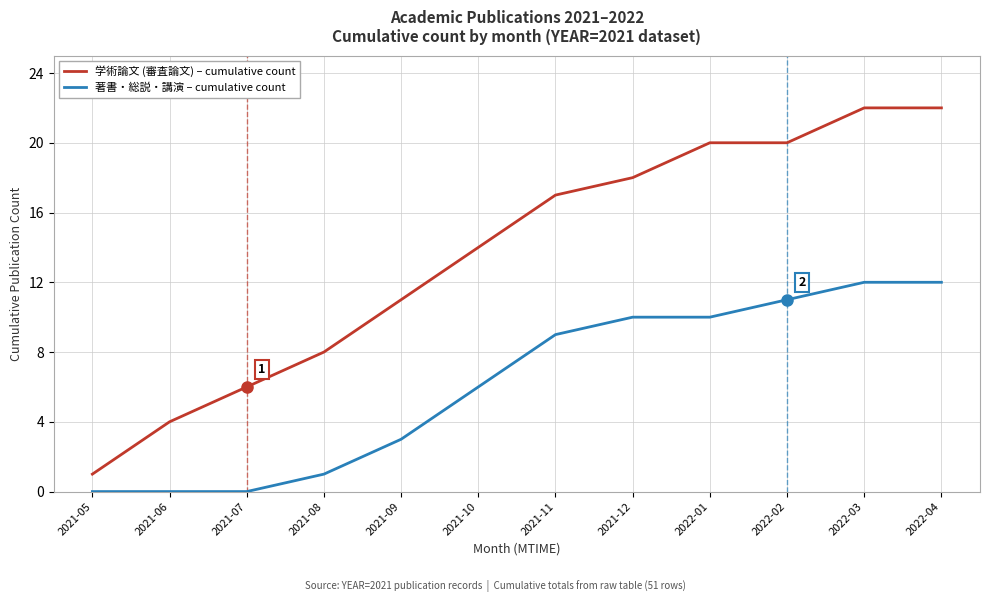

True or false: 学術論文 (審査論文) – cumulative count and 著書・総説・講演 – cumulative count cross at least once.

False